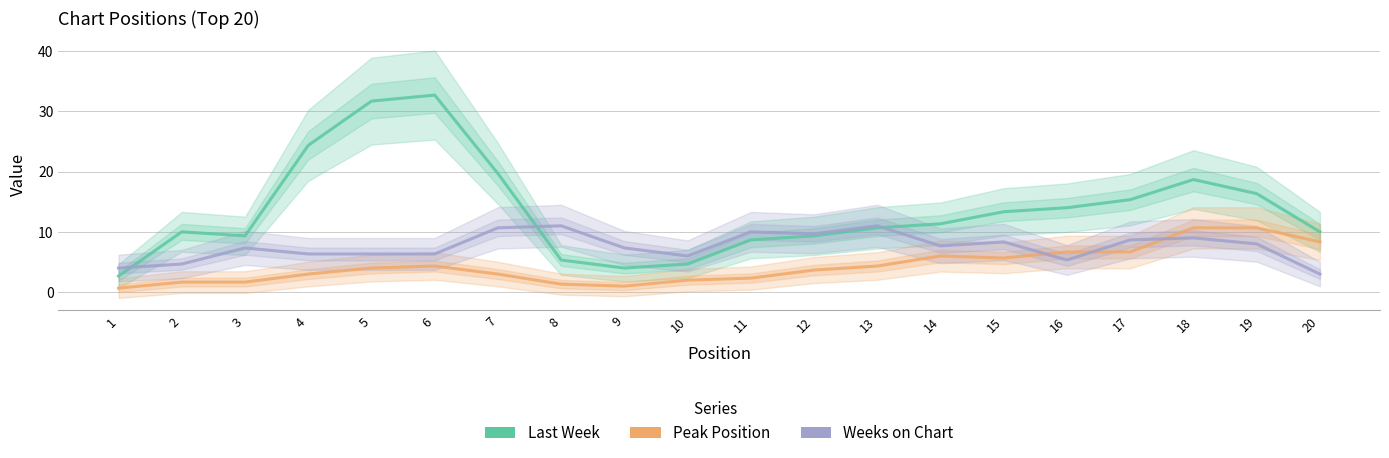

Read the Weeks on Chart value at 3.

7.3